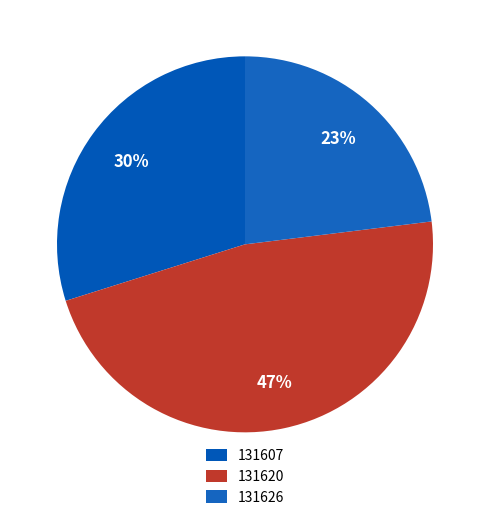

The 131626 slice represents 32% of the pie. True or false?

False